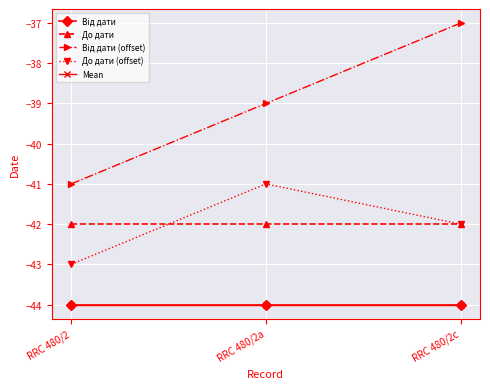

Is this an area chart (filled region under the line)?

No